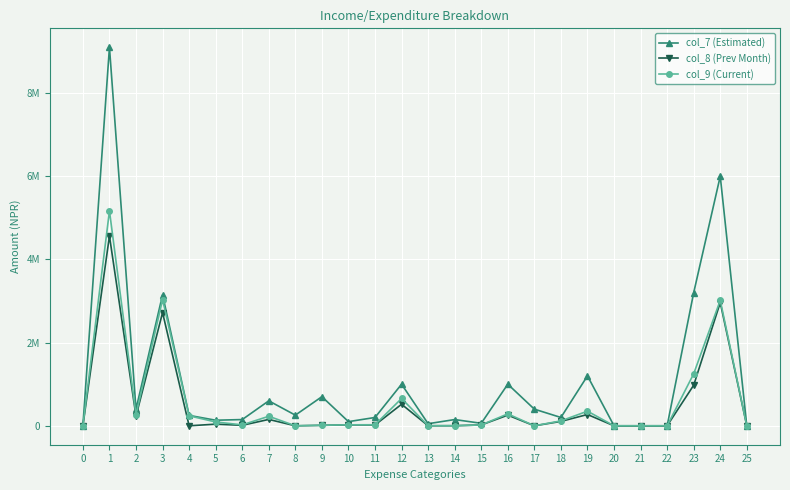

Does the chart have visible grid lines?

Yes